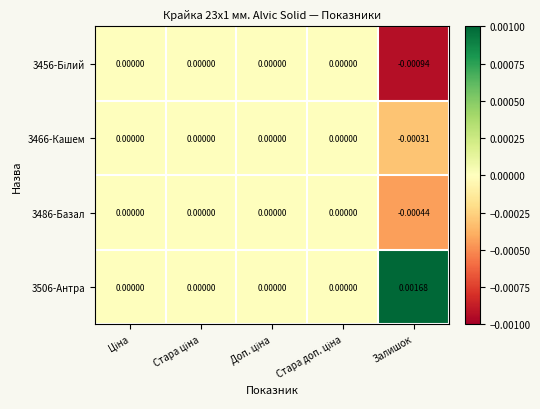

Which label corresponds to the smallest value in the chart?

Залишок